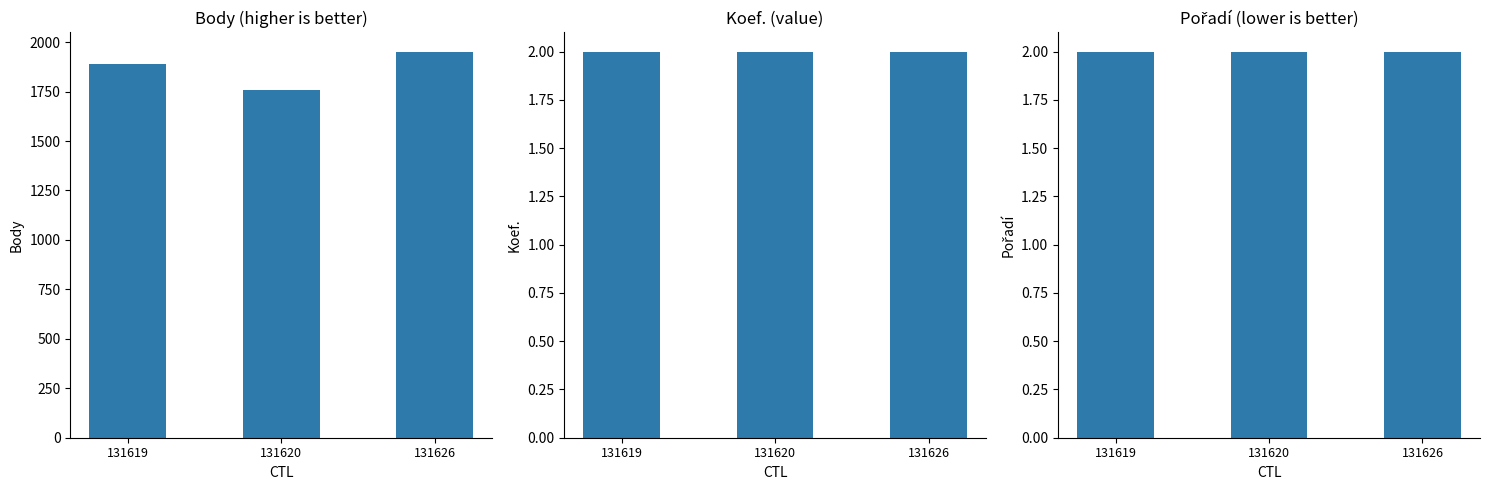

What is the value of the Body bar at the 2nd from the left?

1758